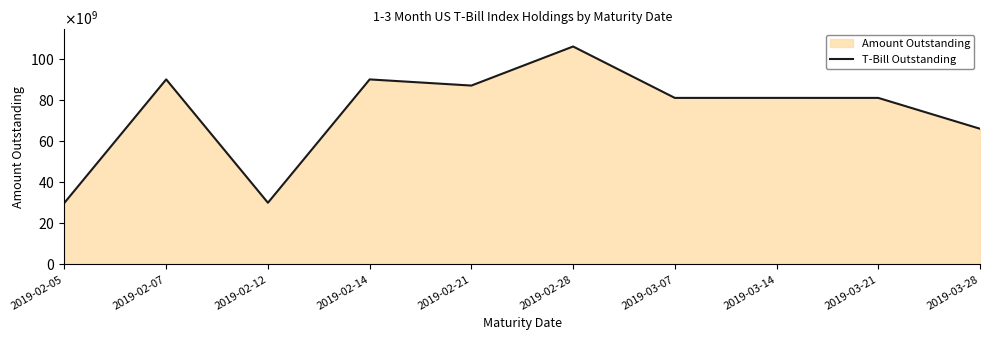

What is the label of the 3rd point from the right?

2019-03-14